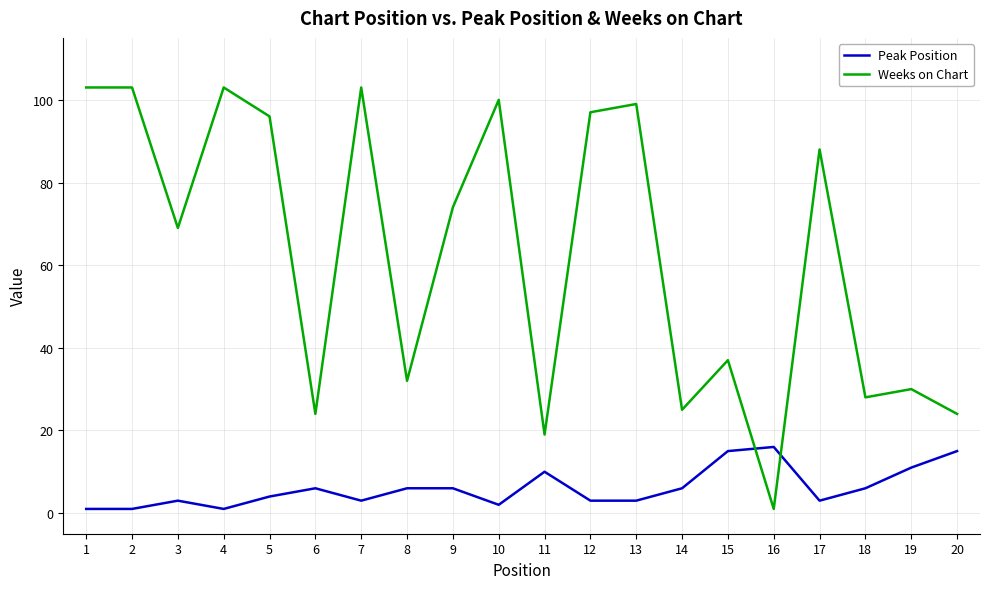

What is the maximum value for Weeks on Chart?

103